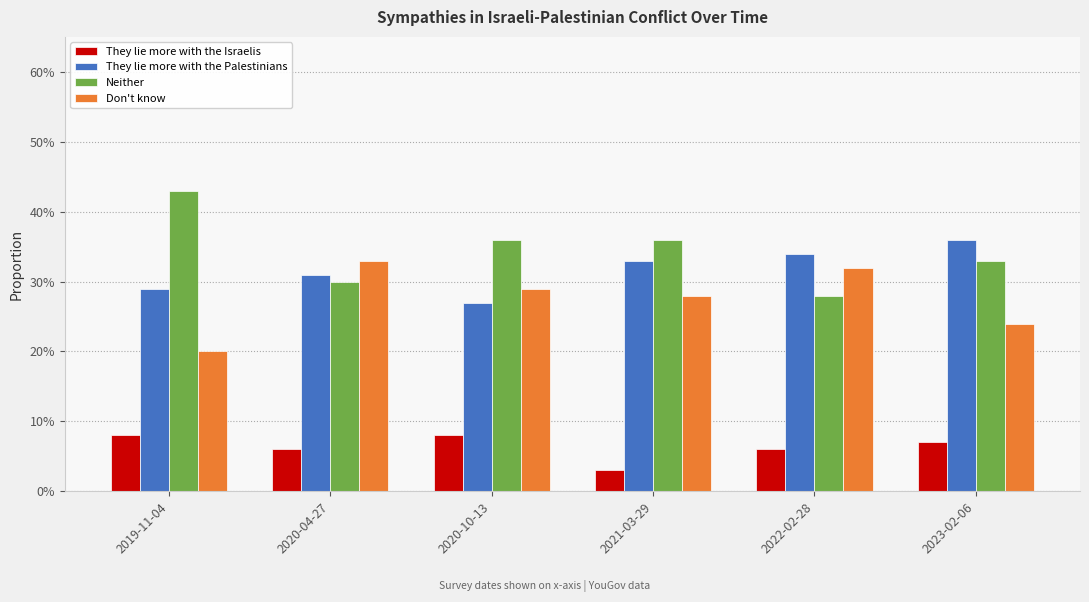

Between 2022-02-28 and 2020-04-27, which is larger?

2022-02-28